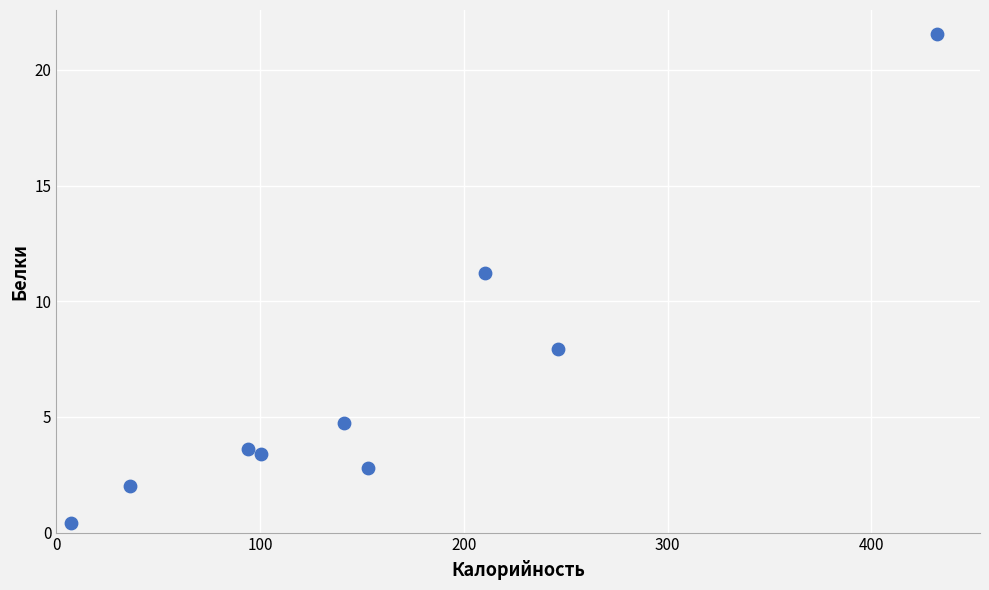

What Y value in the scatter plot is closest to 10?

11.2